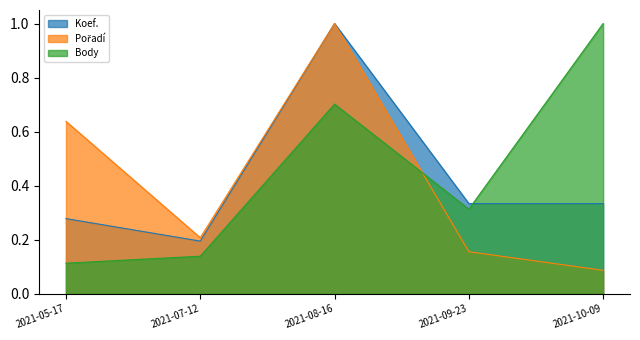

What is the approximate value of Pořadí at 2021-09-23?

0.2